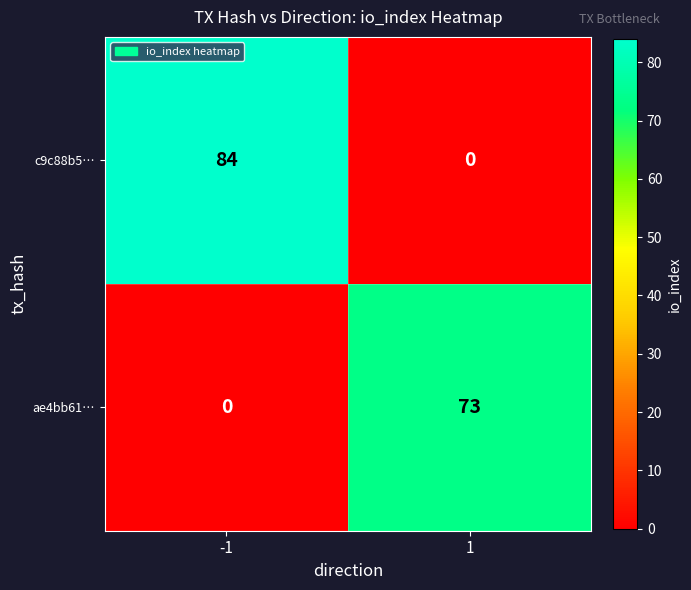

At how many categories does at least one series exceed 39?

2